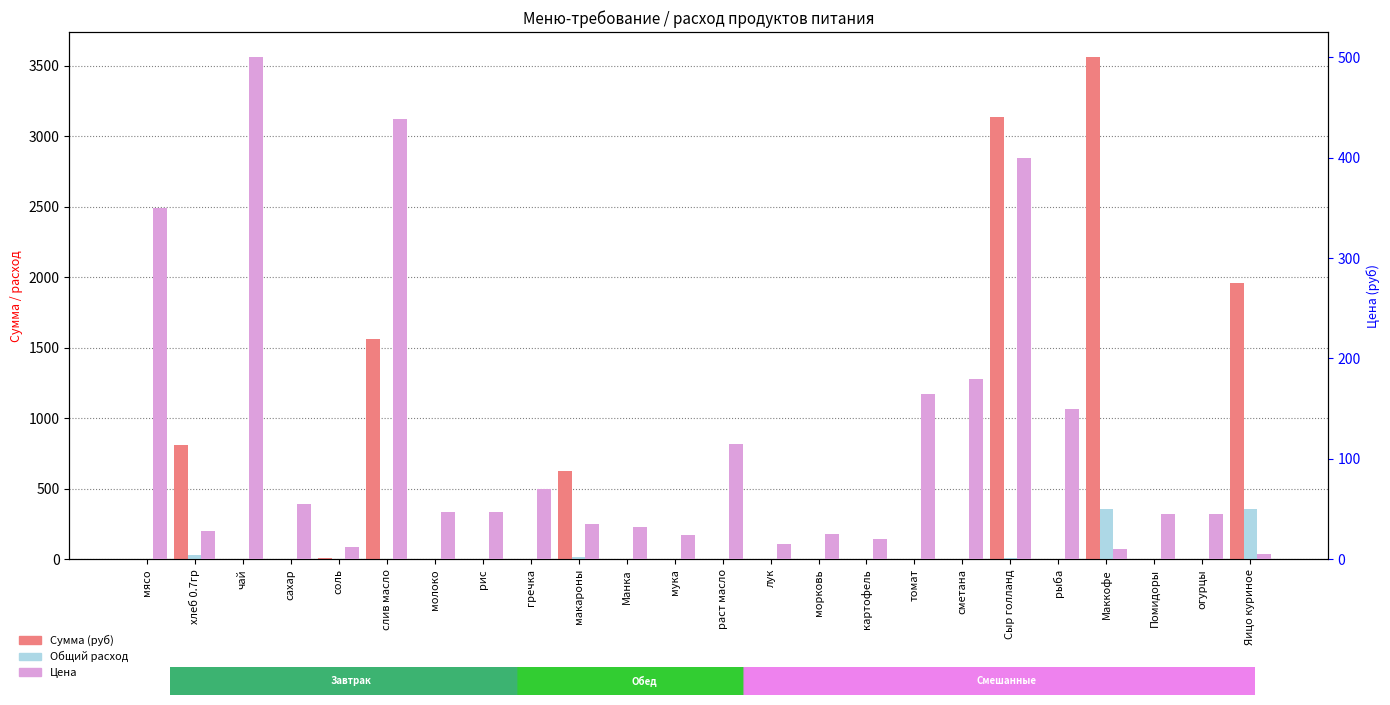

At which label does Цена first exceed 47?

мясо